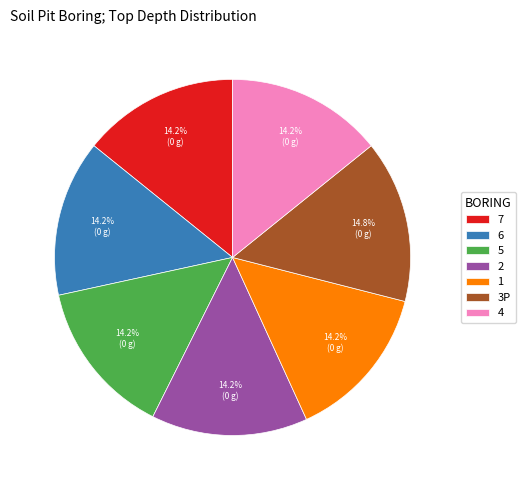

Does 3P account for over 50% of the chart?

No